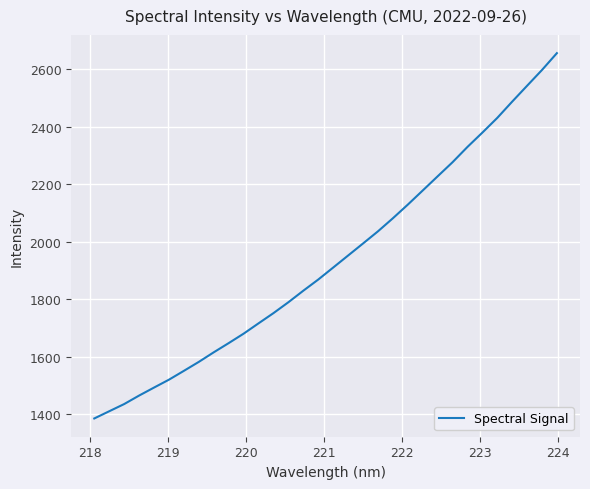

Count the number of data series in this chart.

1